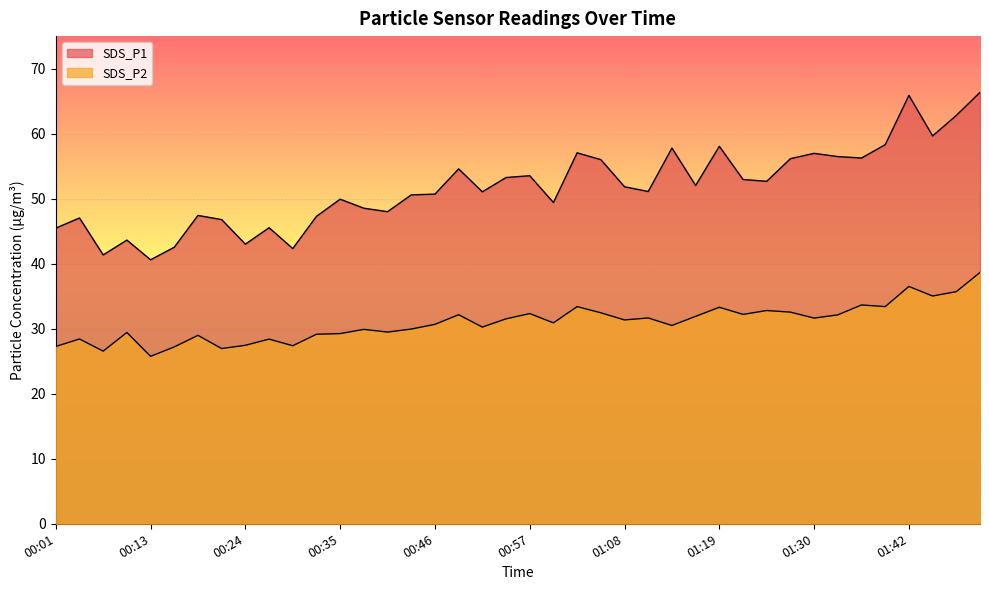

Does the chart display data point markers on the line(s)?

No